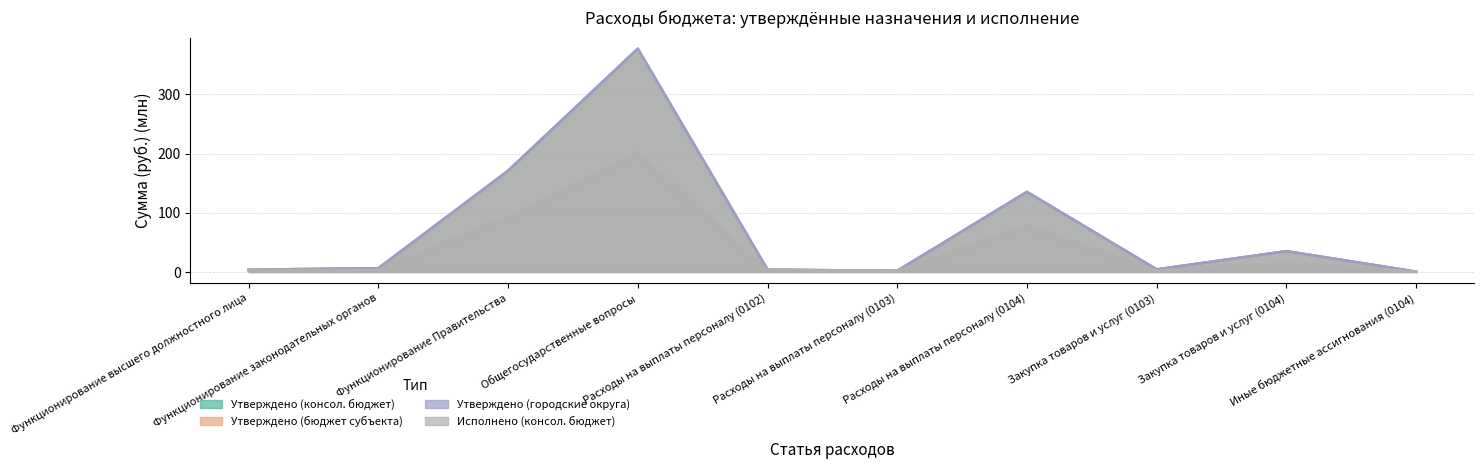

True or false: Исполнено (консол. бюджет) and Утверждено (бюджет субъекта) intersect in this chart.

False